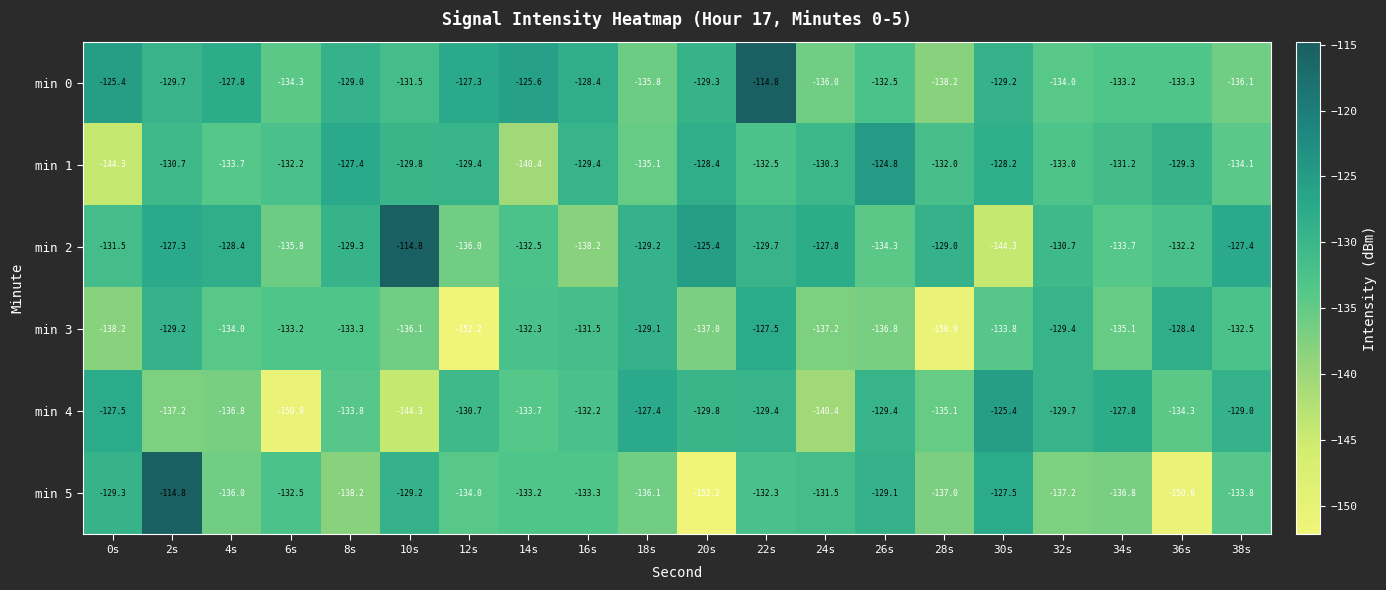

What is the spread (max minus min) of values at 14s?

14.8